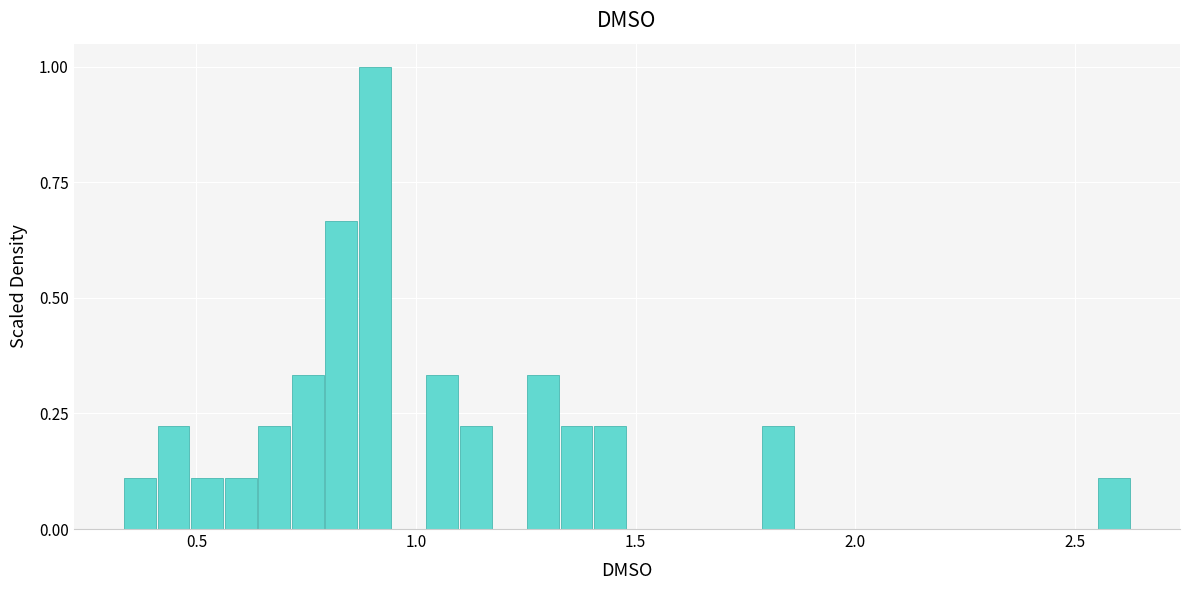

Read against the x-axis, roughly where is the centre of the tallest bar?

0.90